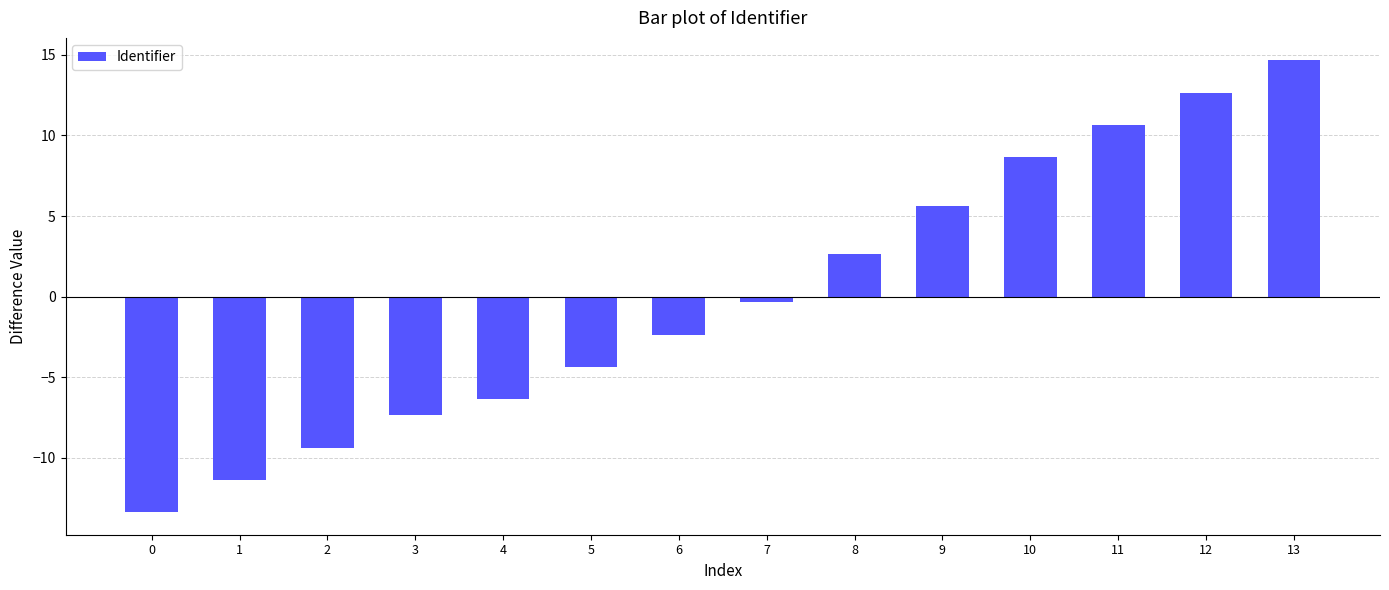

List the labels in order of value, smallest first.

0, 1, 2, 3, 4, 5, 6, 7, 8, 9, 10, 11, 12, 13